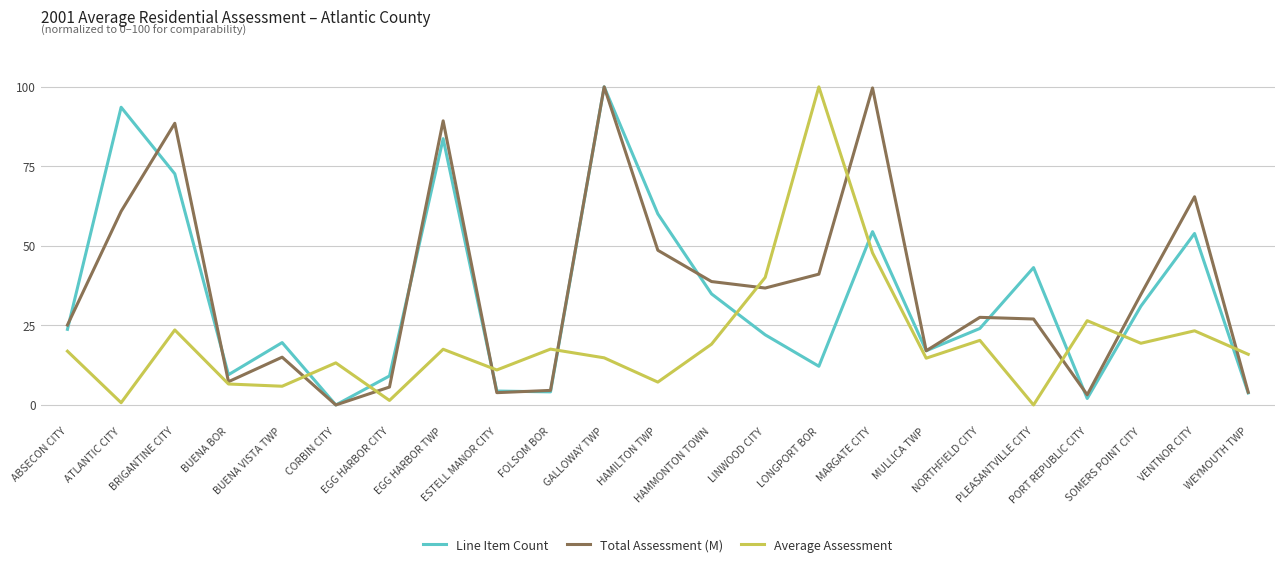

Where is the first local minimum for Line Item Count?

BUENA BOR